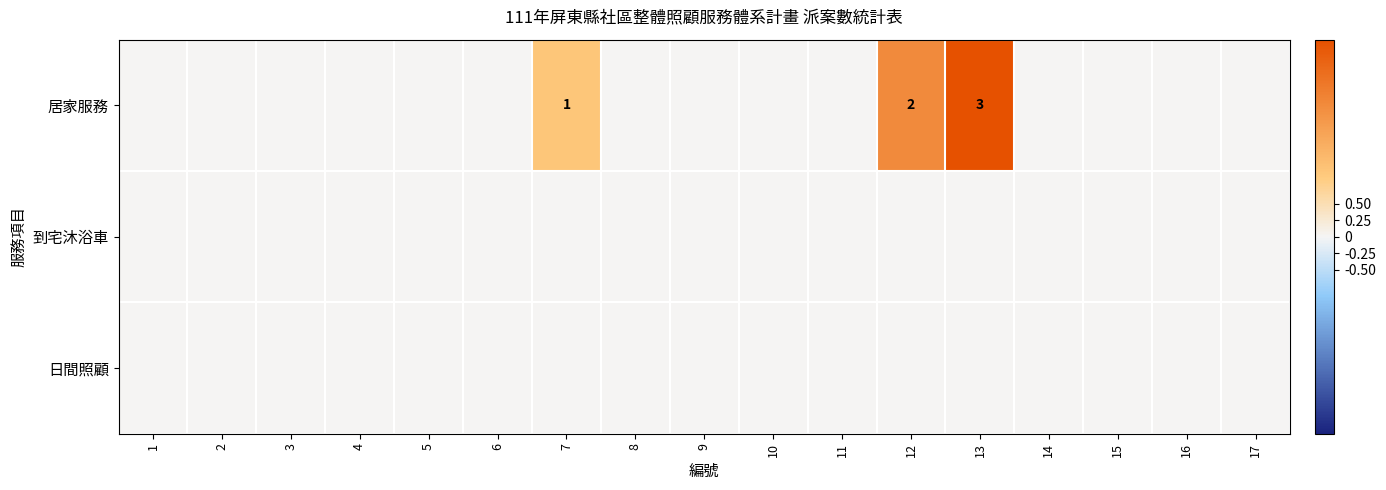

The value of 居家服務 at 12 is 3. True or false?

False